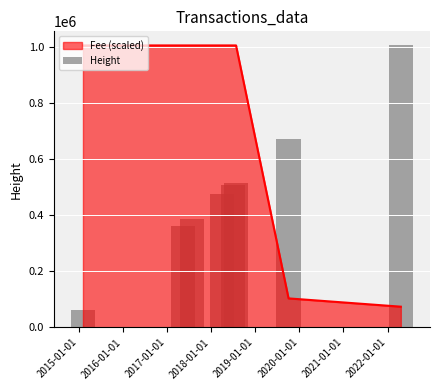

What is the minimum value for Fee (scaled)?

73908.7